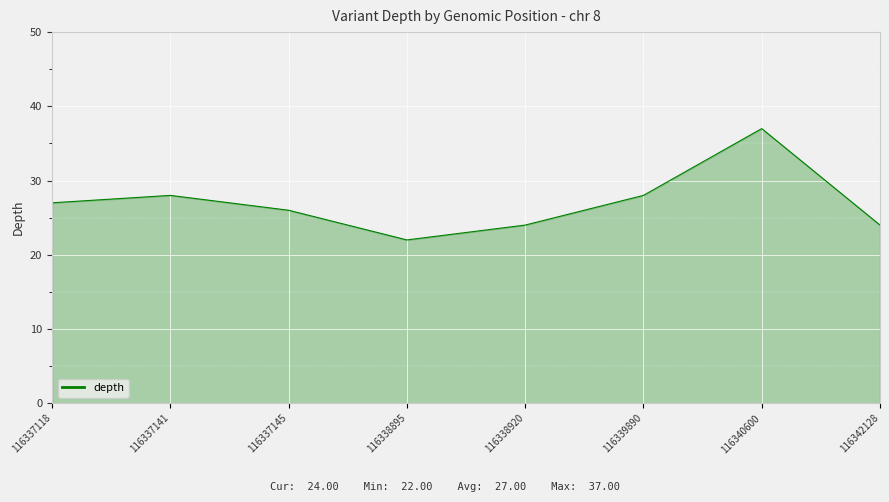

At which category does the data reach its first local valley?

116338895